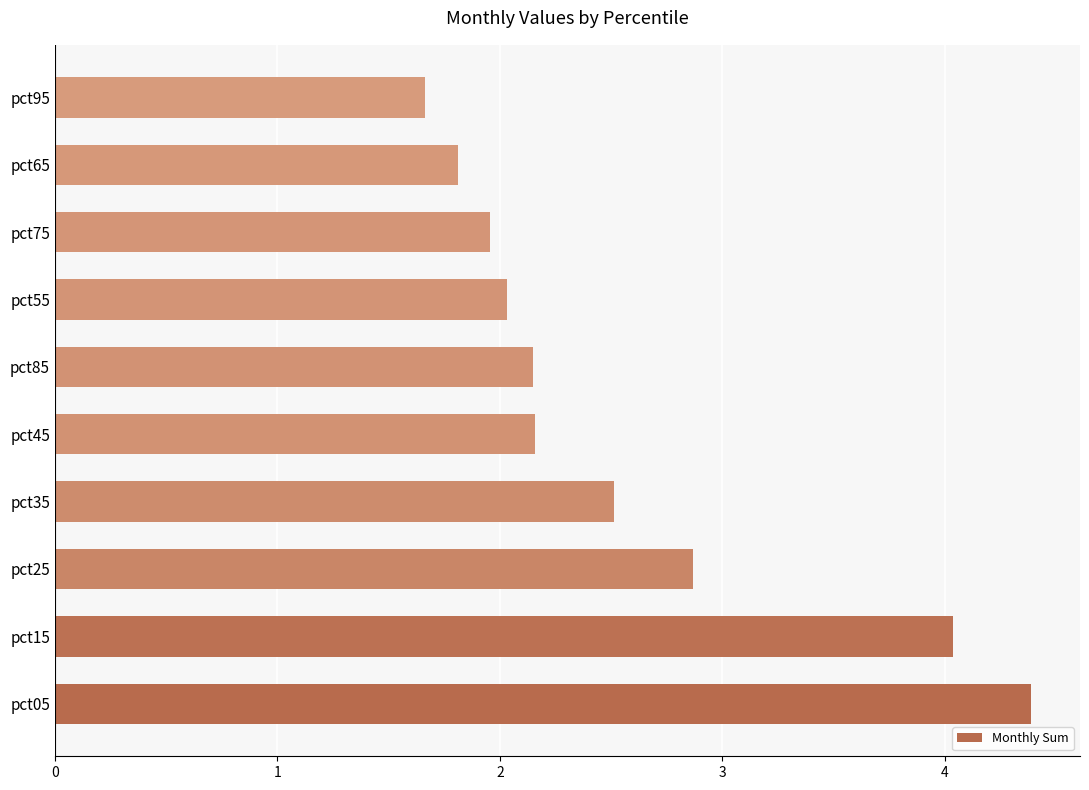

What is the greatest value displayed?

4.4